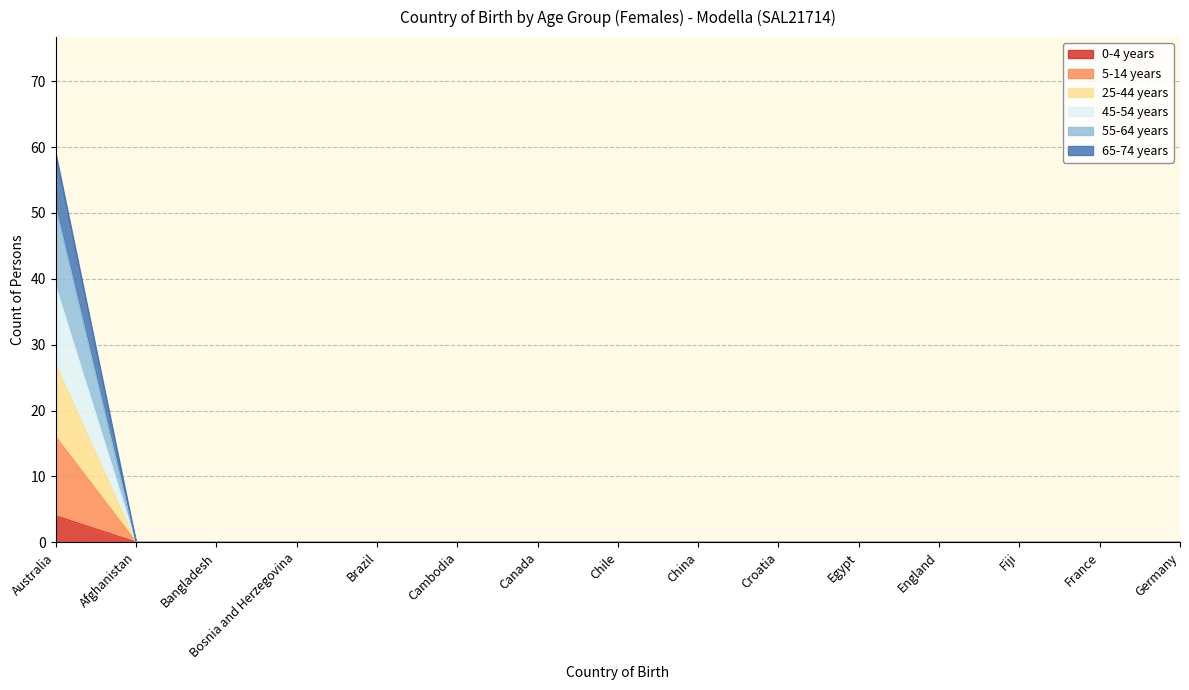

Which label corresponds to the largest value in the chart?

Australia